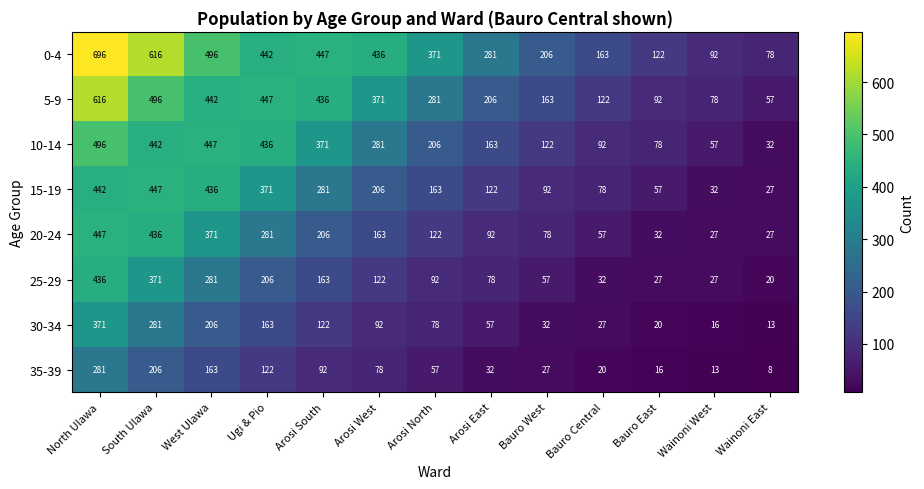

The 35-39 series shows 122 at Ugi & Pio. True or false?

True